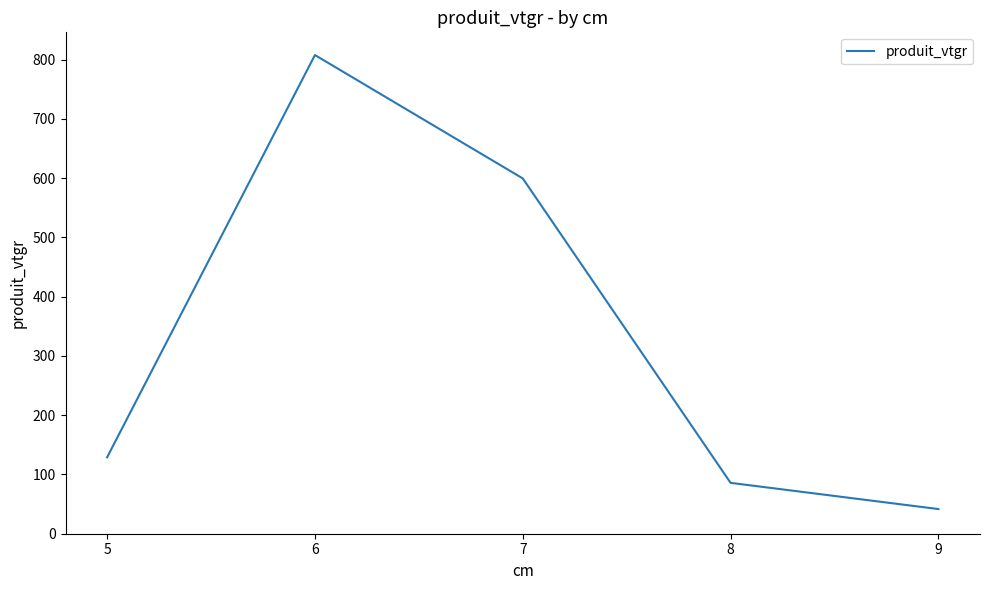

The chart shows a value of 198.8 at 5. True or false?

False